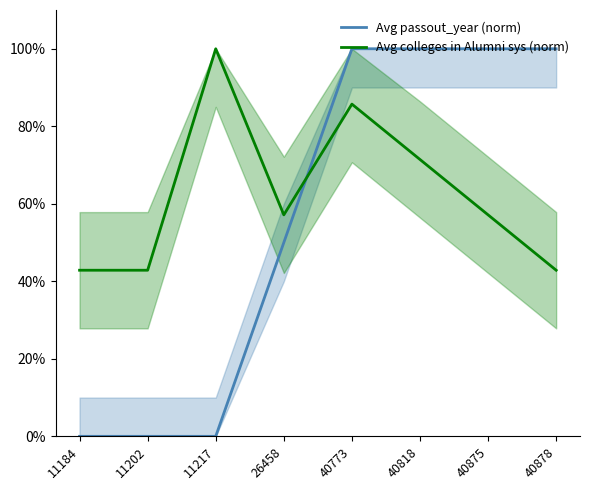

What is the difference between the Avg colleges in Alumni sys (norm) values at 40878 and 40818?

28.6